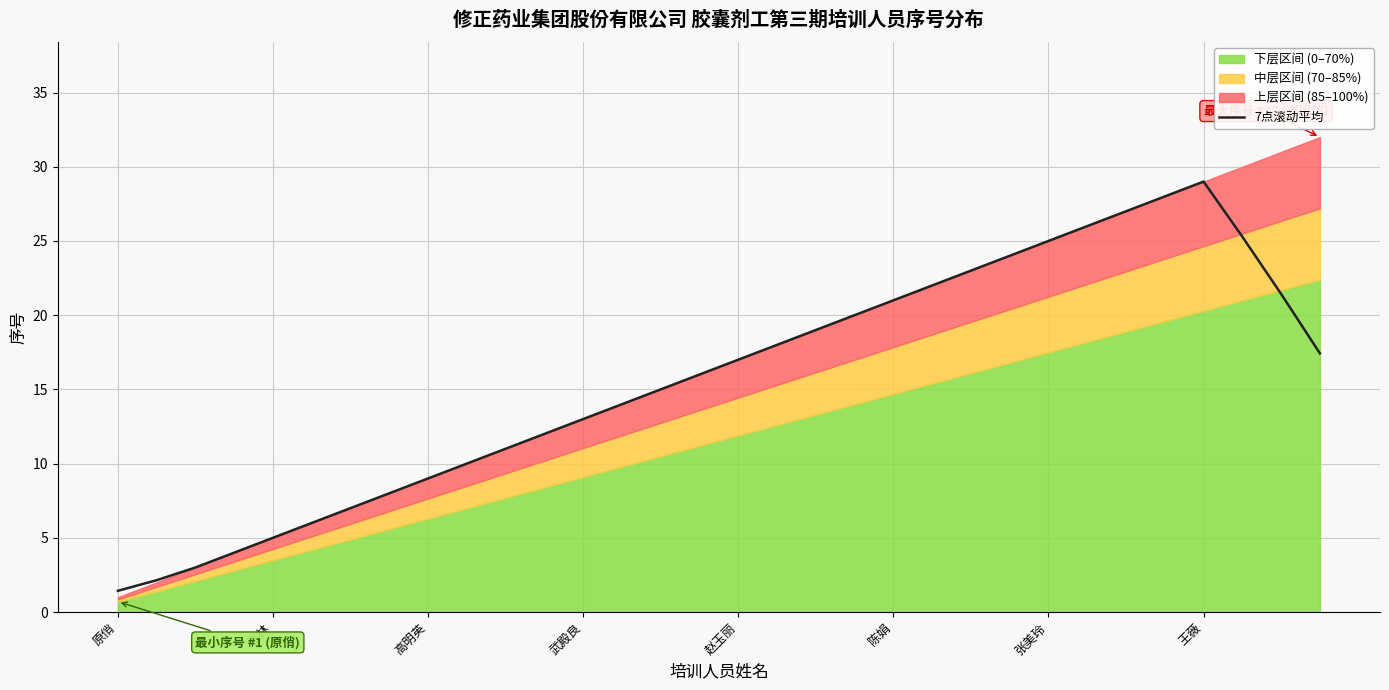

Is it true that 7点滚动平均 equals 17.0 at 赵玉丽?

True